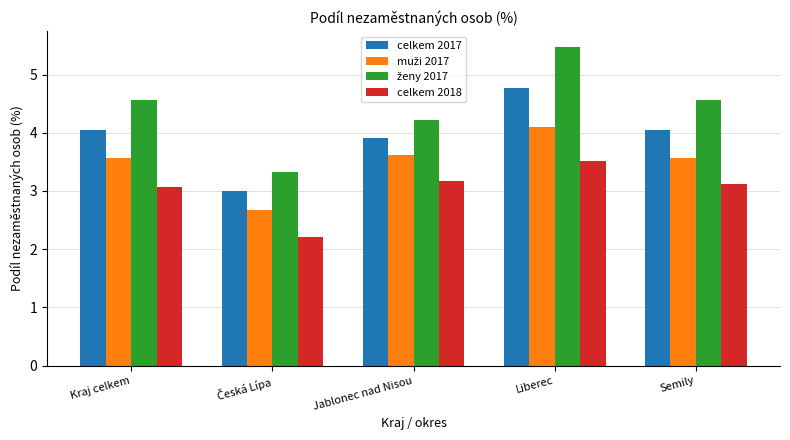

At which label does celkem 2017 reach its peak?

Liberec